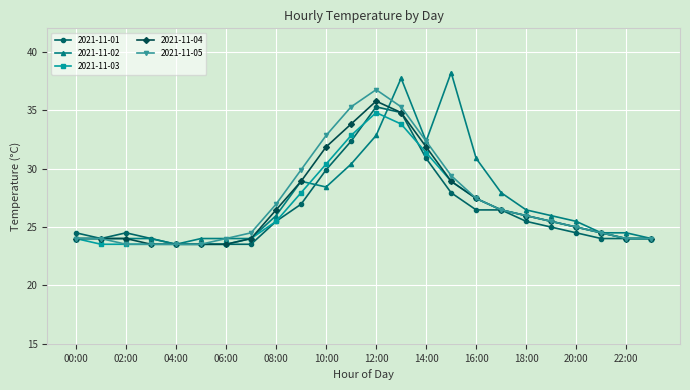

True or false: 2021-11-03 has more than 0 points higher than both neighbors.

True